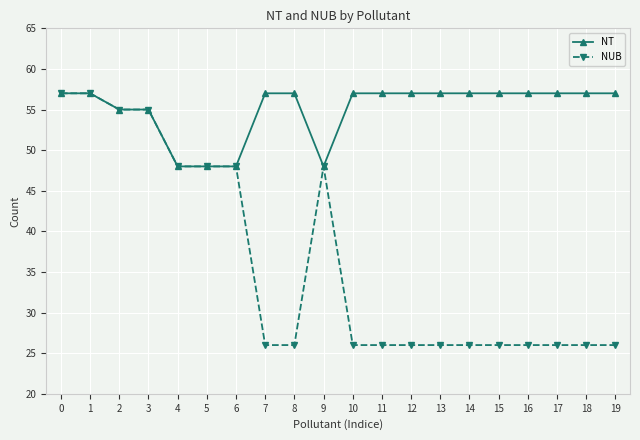

Is it true that NUB equals 26 at 8?

True